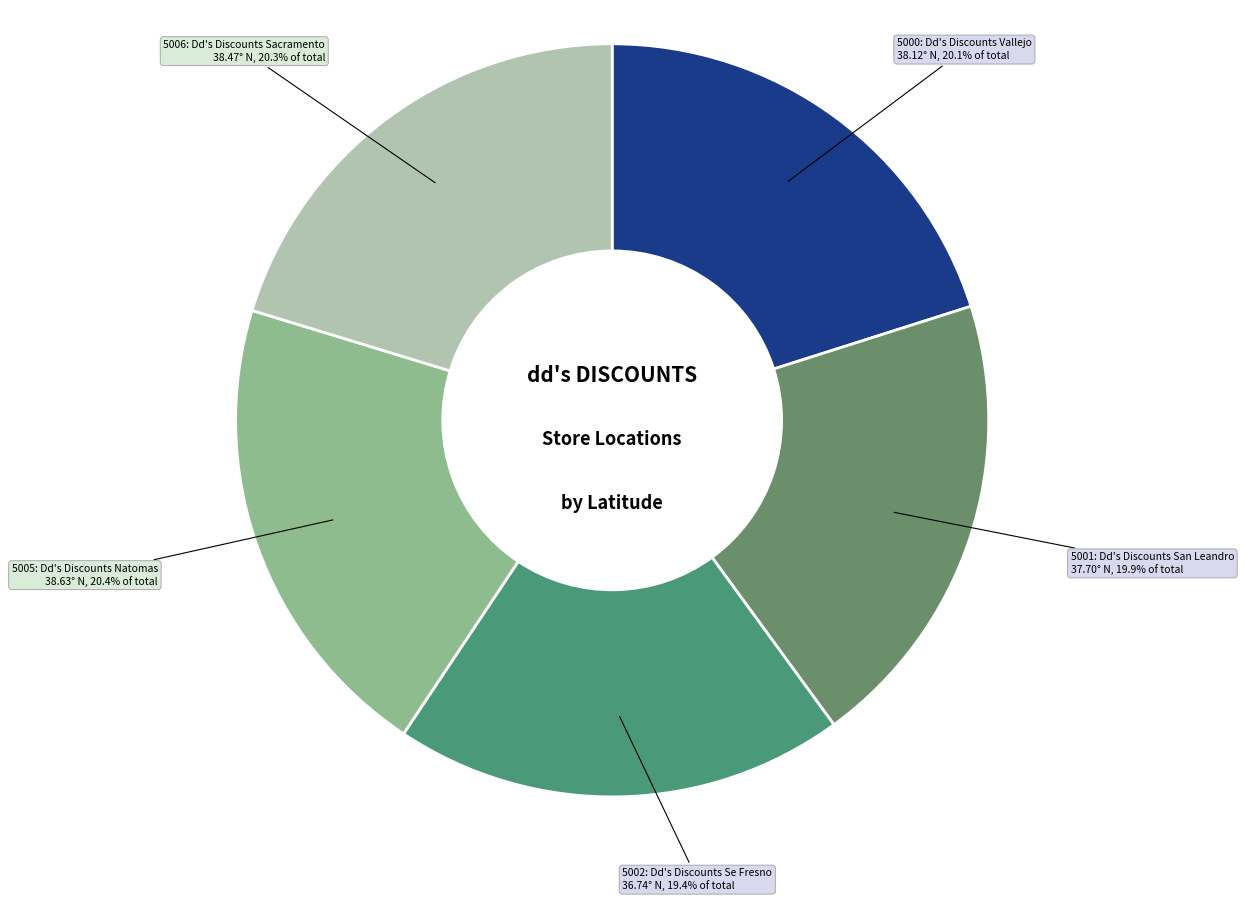

To the nearest percent, what is the average slice percentage?

20%